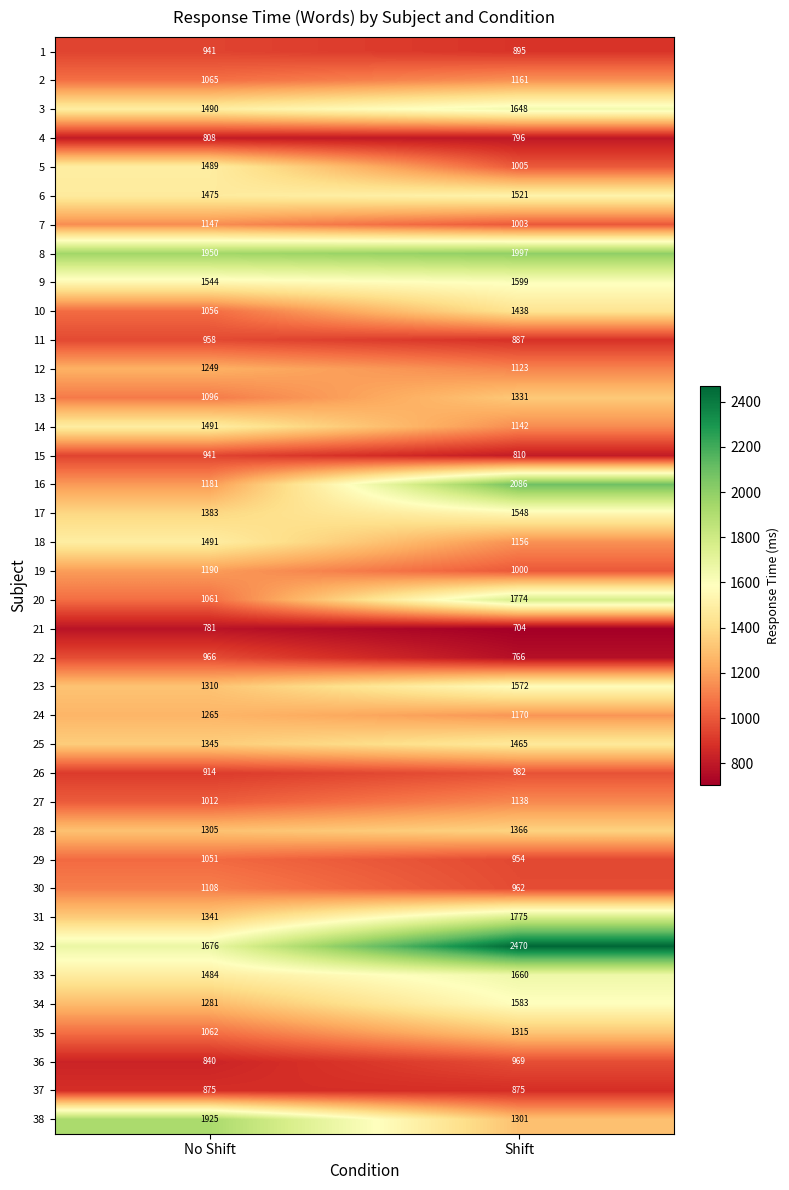

What is the total value across all series at No Shift?

46547